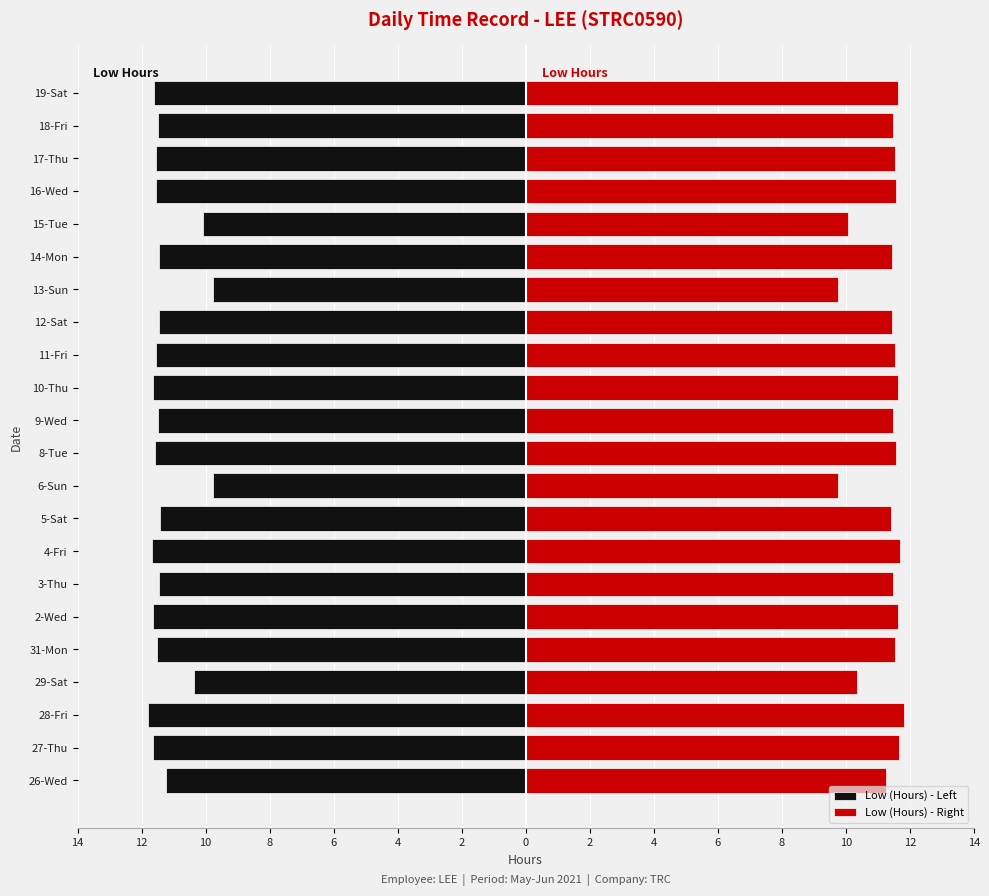

What is the difference between the second highest and second lowest values in the Low (Hours) - Right series?

1.9